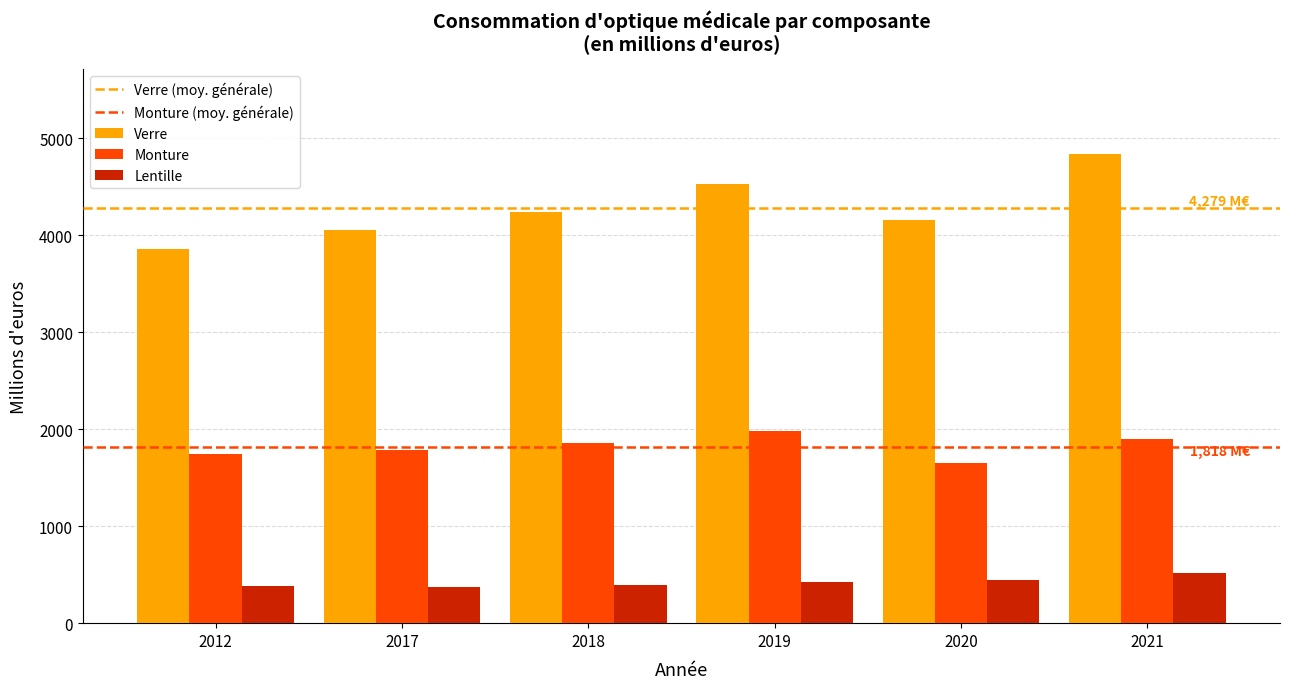

Is the value of Monture at 2012 greater than the value of Lentille at 2017?

Yes